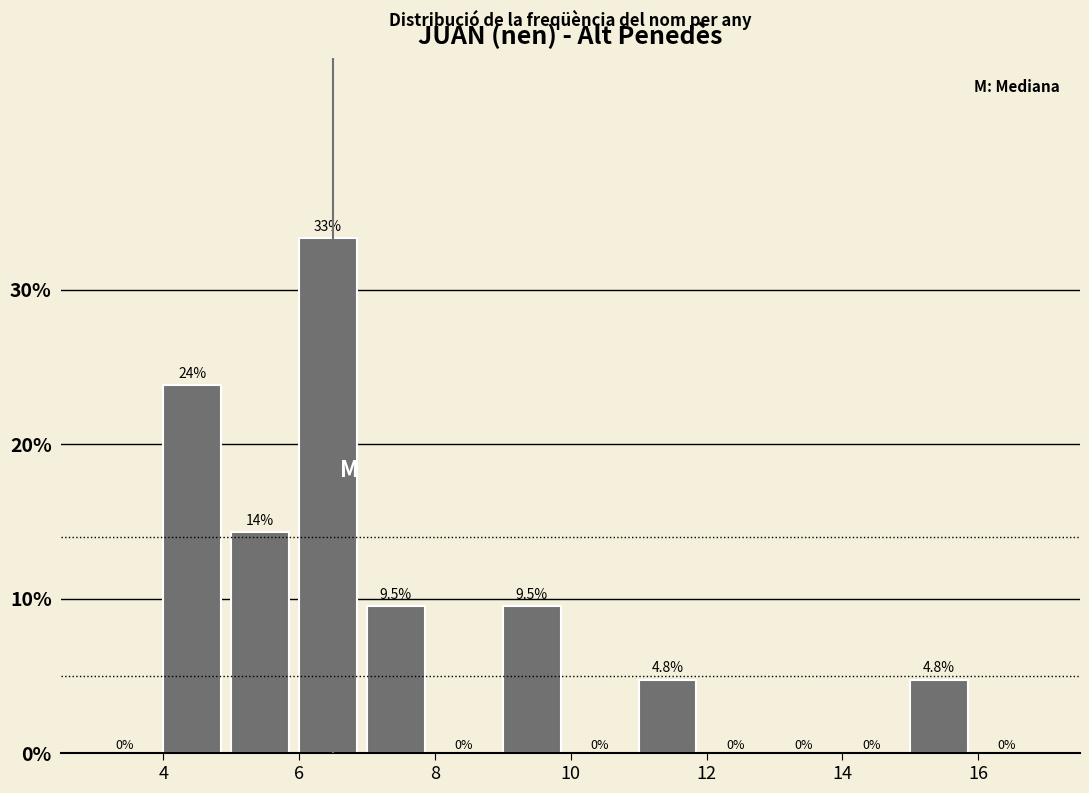

Which range on the x-axis has the tallest bar?

6 to 7